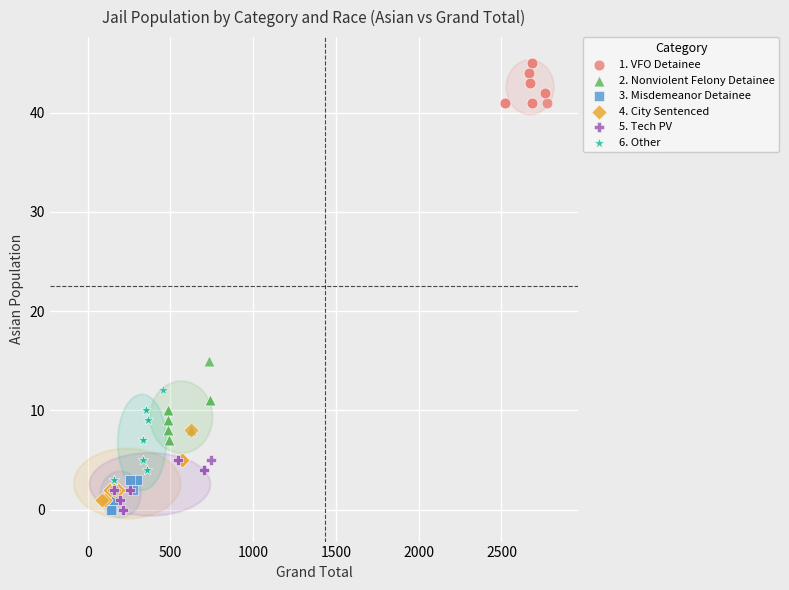

Which series contains the highest Y value?

1. VFO Detainee